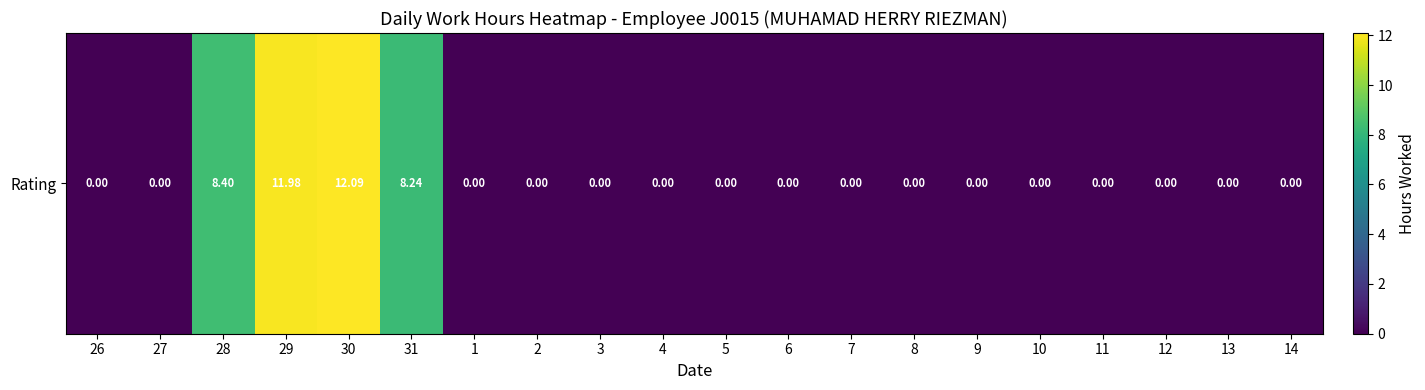

Reading right to left, extract all data points from this chart.

14=0.0	13=0.0	12=0.0	11=0.0	10=0.0	9=0.0	8=0.0	7=0.0	6=0.0	5=0.0	4=0.0	3=0.0	2=0.0	1=0.0	31=8.2	30=12.1	29=12.0	28=8.4	27=0.0	26=0.0